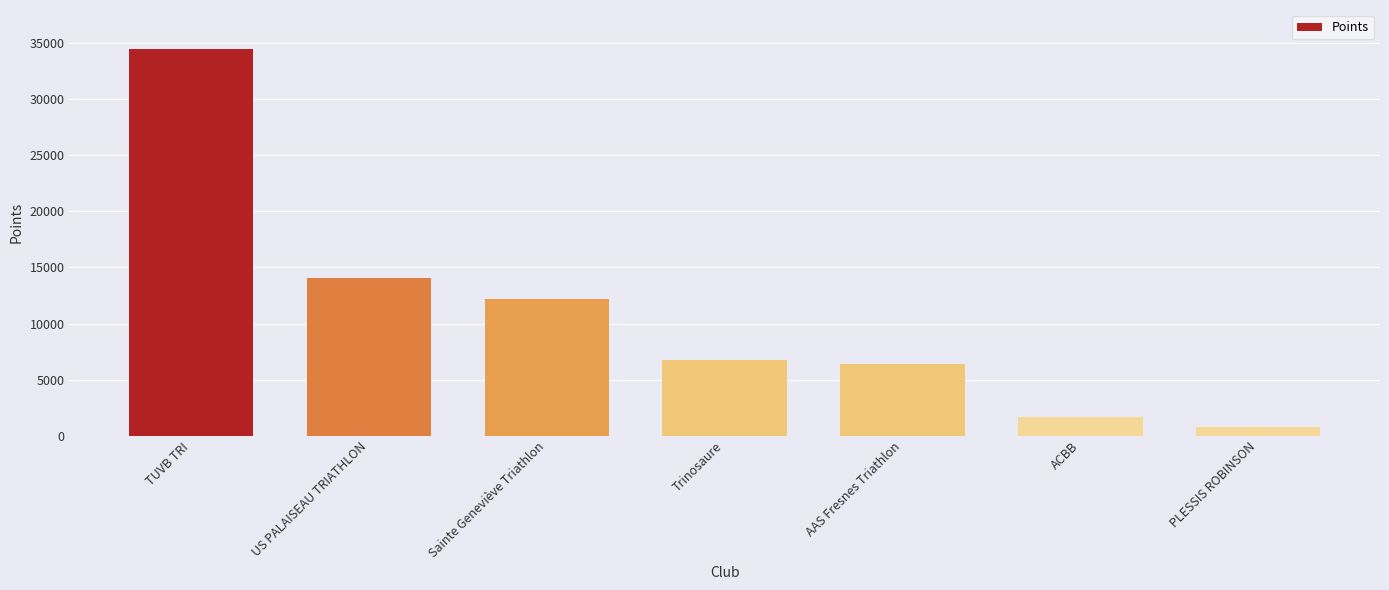

How many values are below 6770?

3